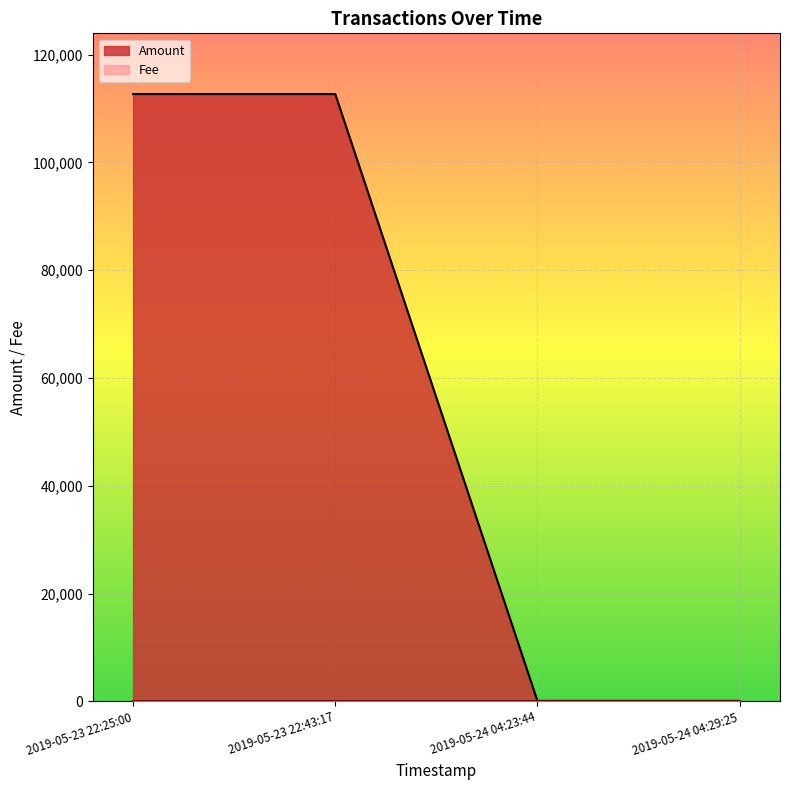

Between 2019-05-24 04:29:25 and 2019-05-23 22:43:17, which is larger?

2019-05-23 22:43:17